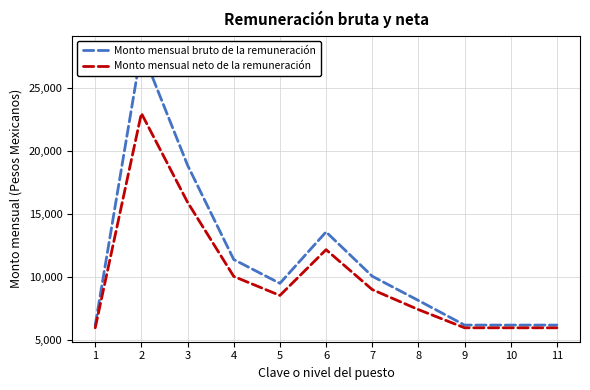

Which series has the largest total across all categories?

Monto mensual bruto de la remuneración